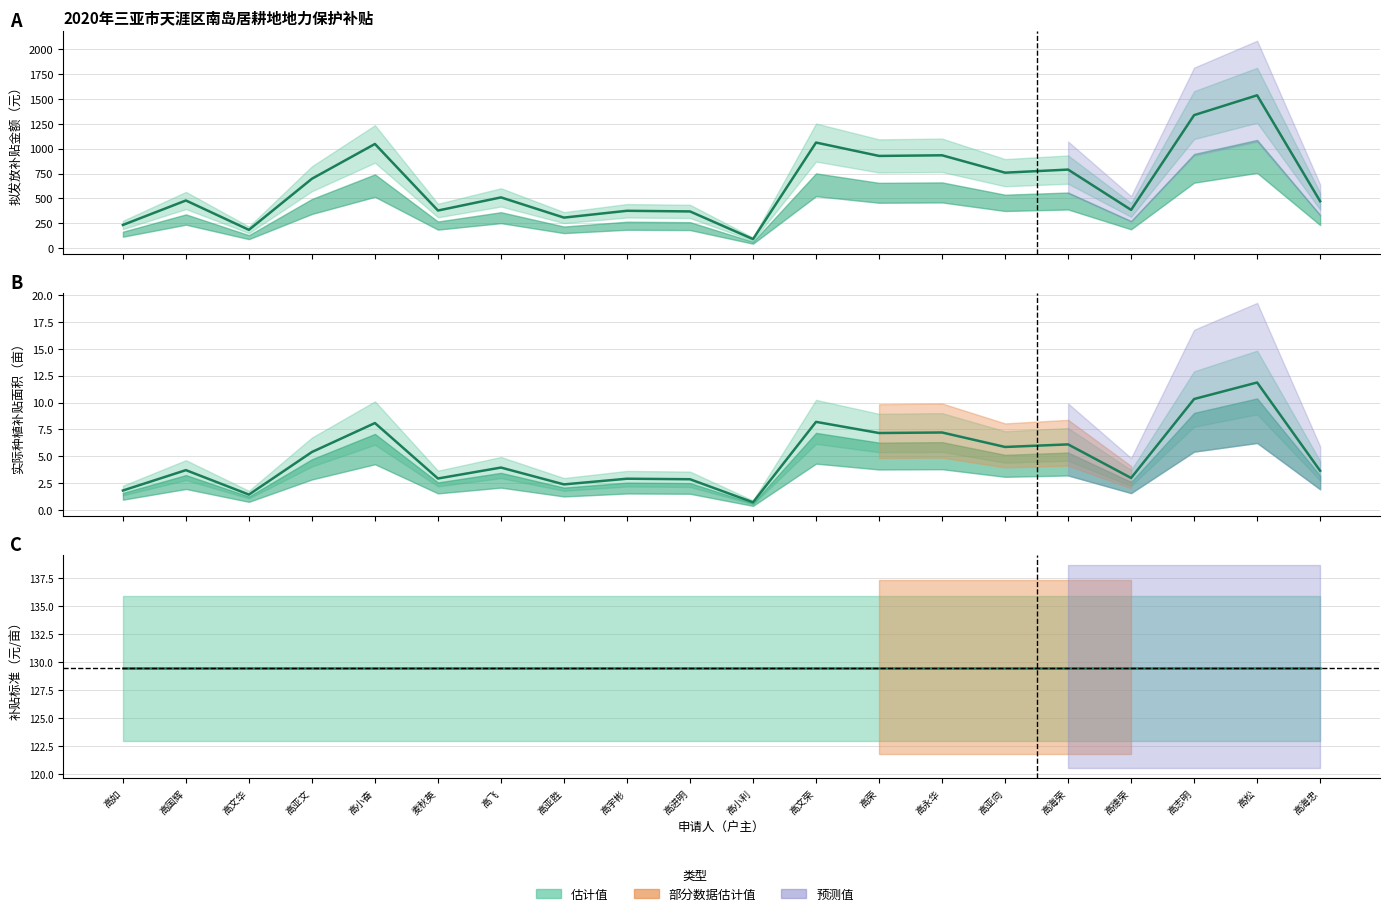

True or false: 实际种植补贴面积（亩） and 拟发放补贴金额（元） intersect in this chart.

False